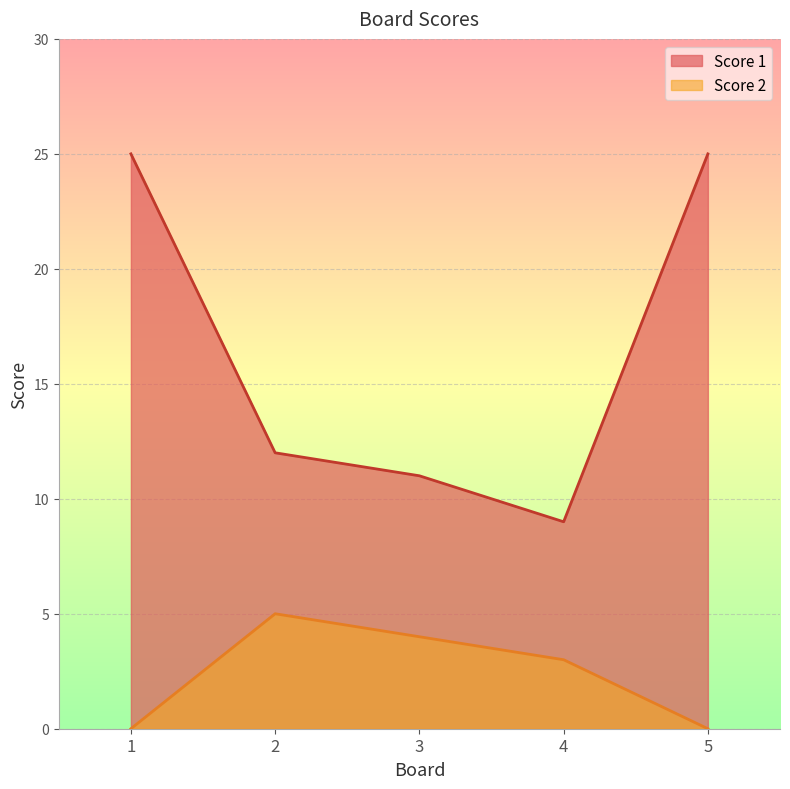

True or false: Score 1 and Score 2 intersect in this chart.

False